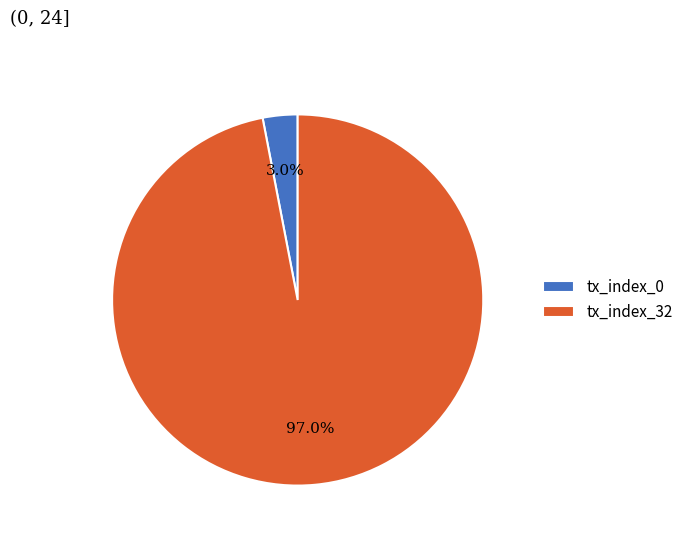

Rank the categories by value from highest to lowest.

tx_index_32, tx_index_0